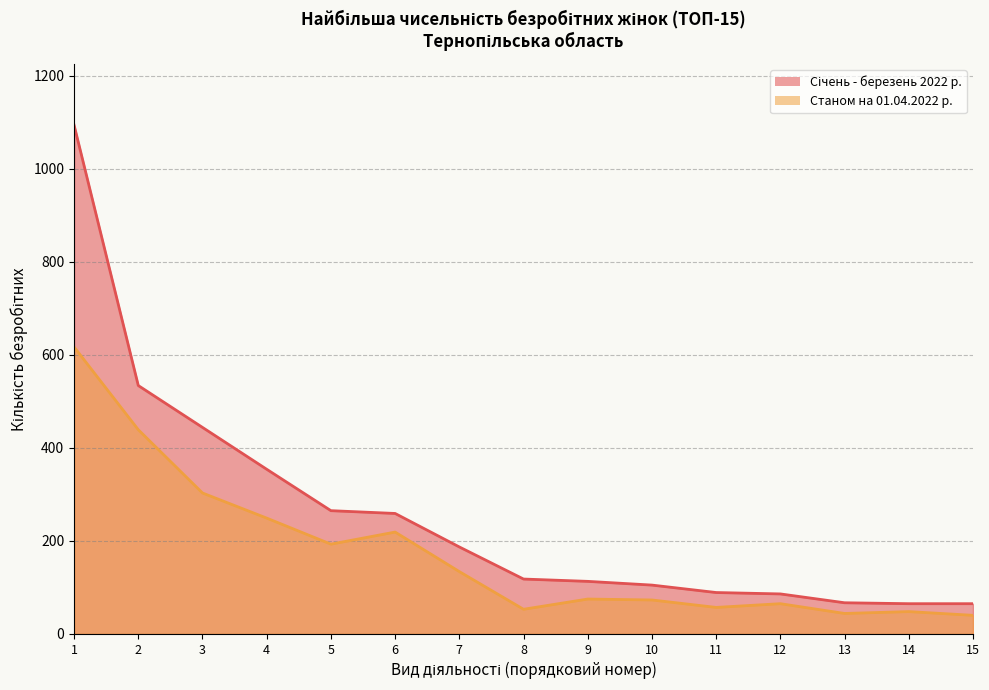

True or false: Станом на 01.04.2022 р. has more than 0 interior local peaks.

True